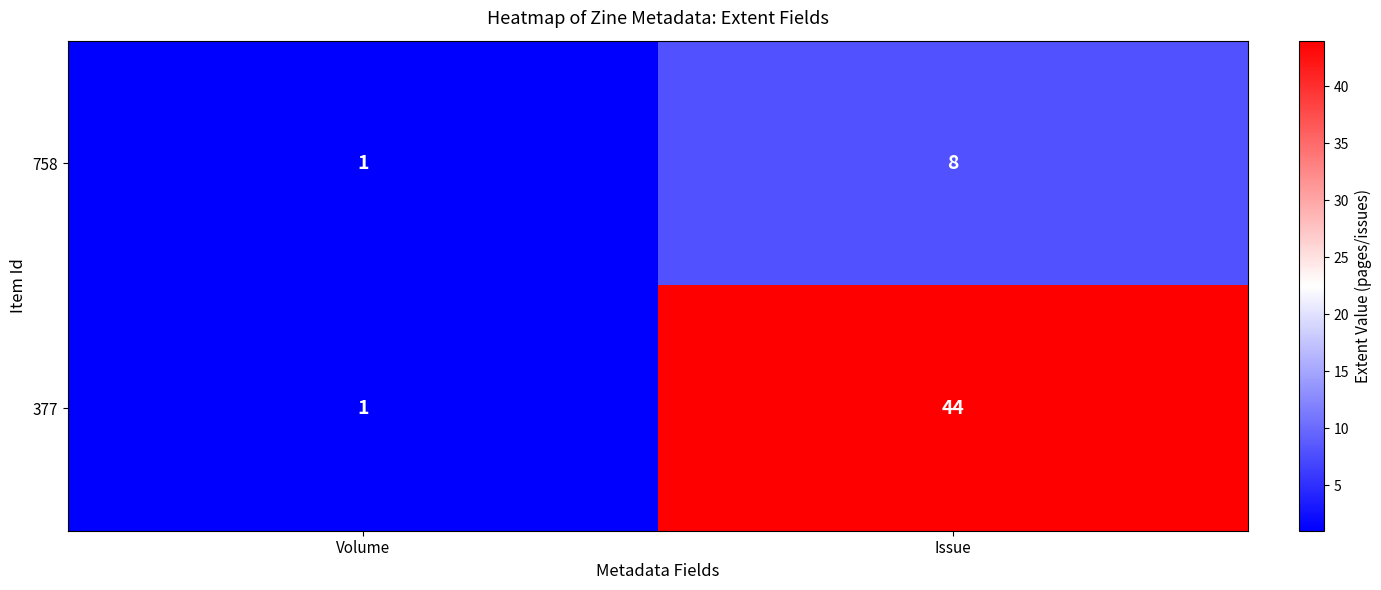

Which series changed the most between Volume and Issue?

377